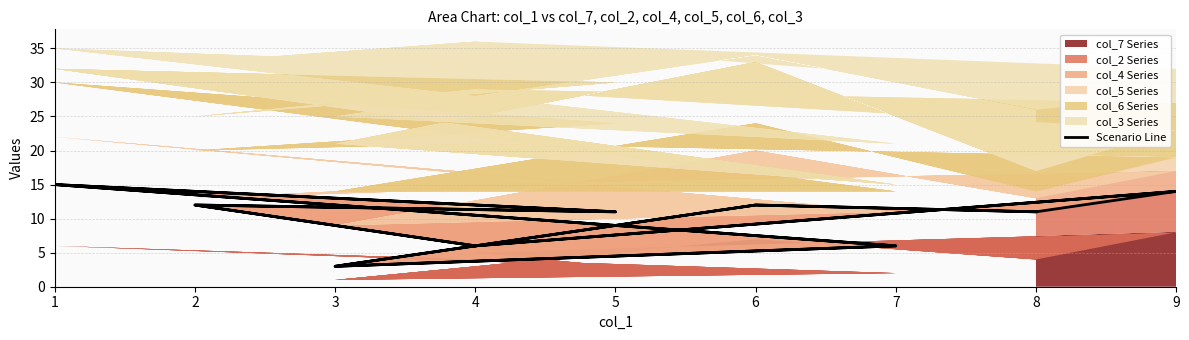

True or false: the data has more than 0 interior local peaks.

True